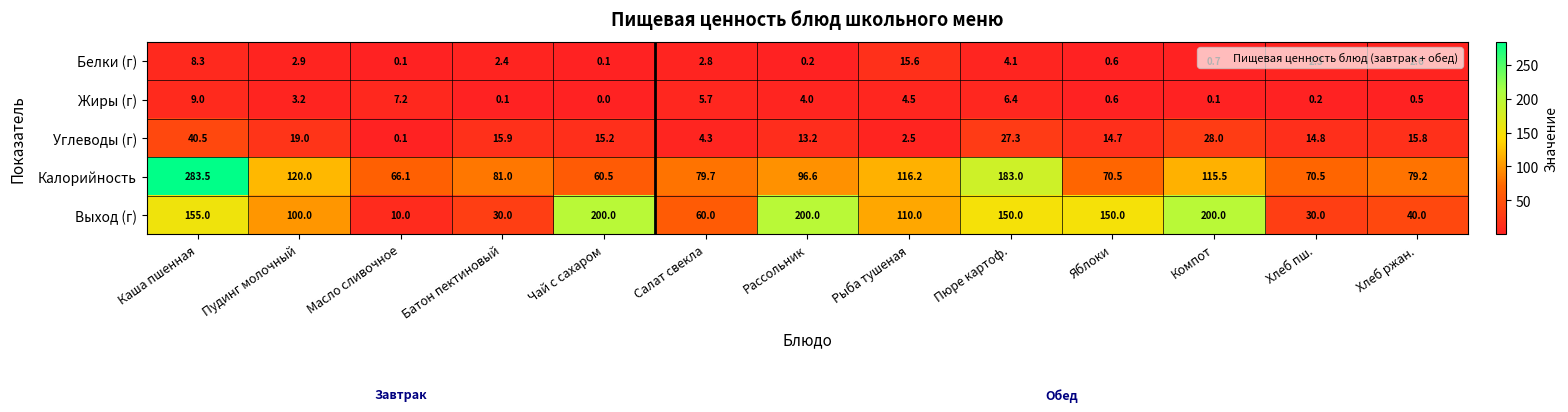

Which series has the widest spread of values?

Калорийность